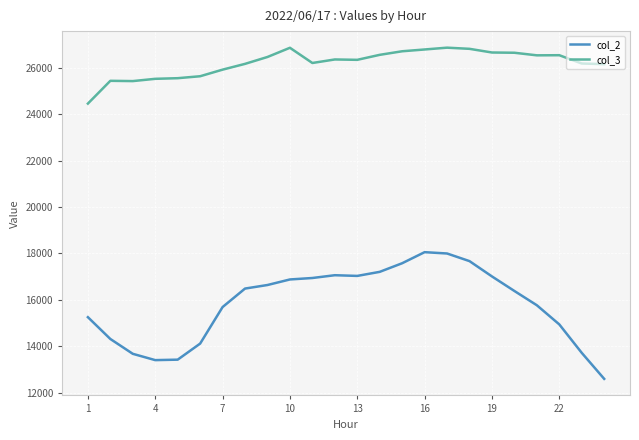

What is the highest value of the col_2 series?

18052